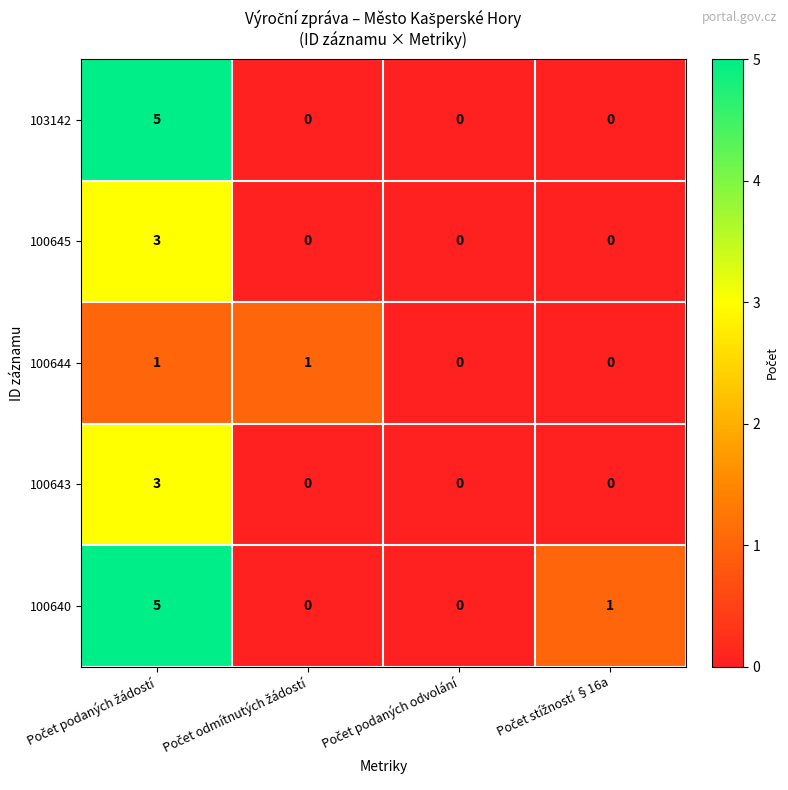

What is the greatest value displayed?

5